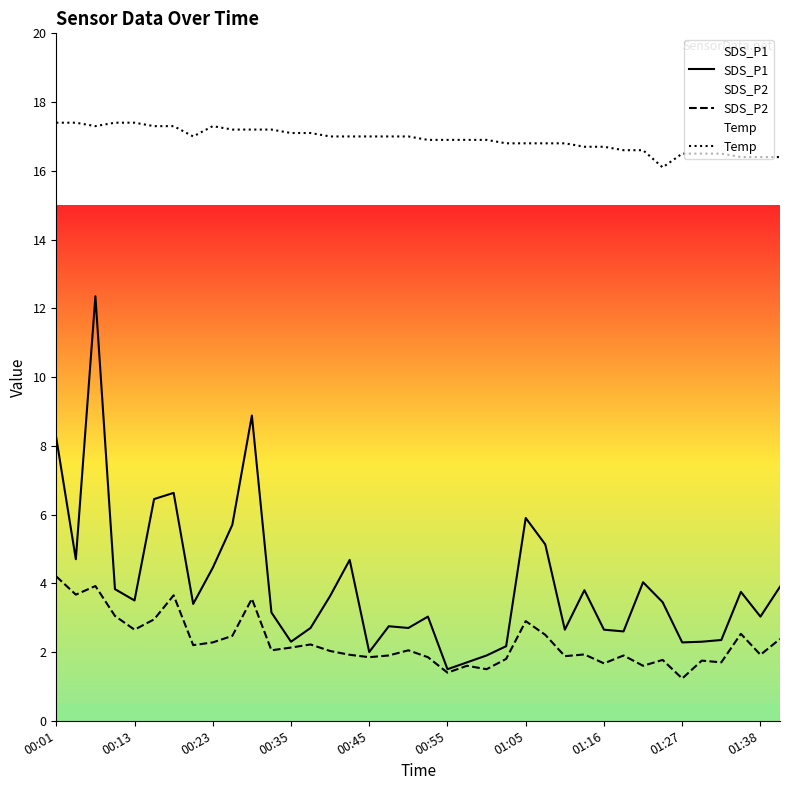

How many interior local peaks does the SDS_P1 series have?

10